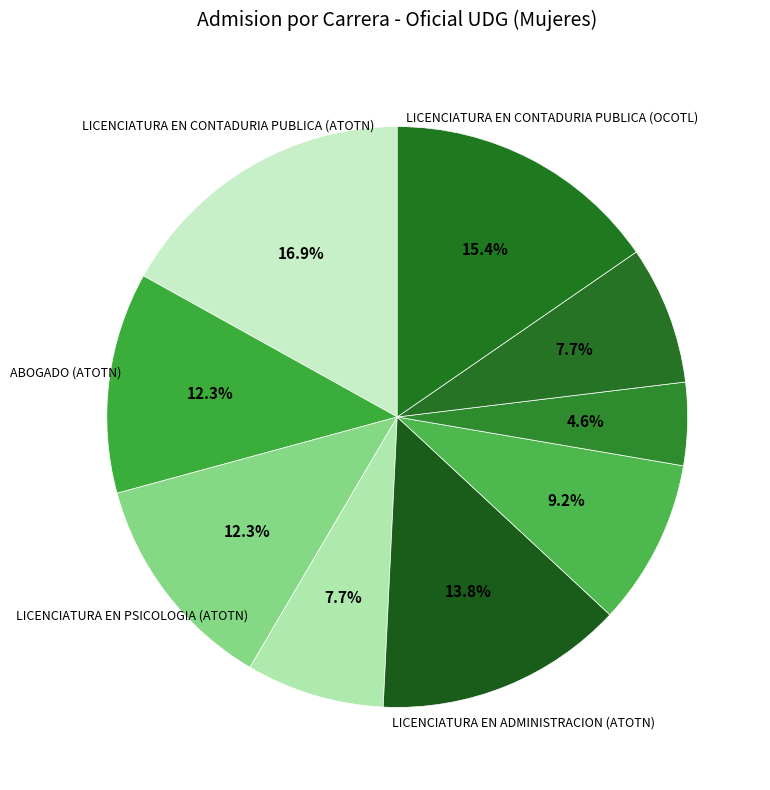

Count the number of slices in the pie.

9